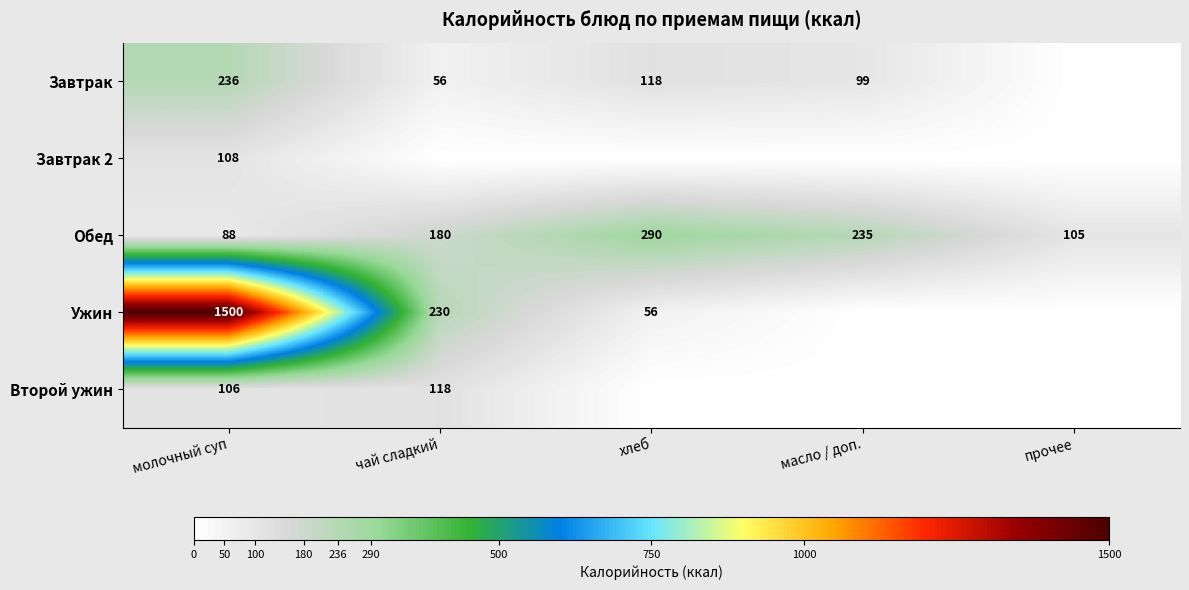

Rank the series at молочный суп from lowest to highest value.

Обед, Второй ужин, Завтрак 2, Завтрак, Ужин